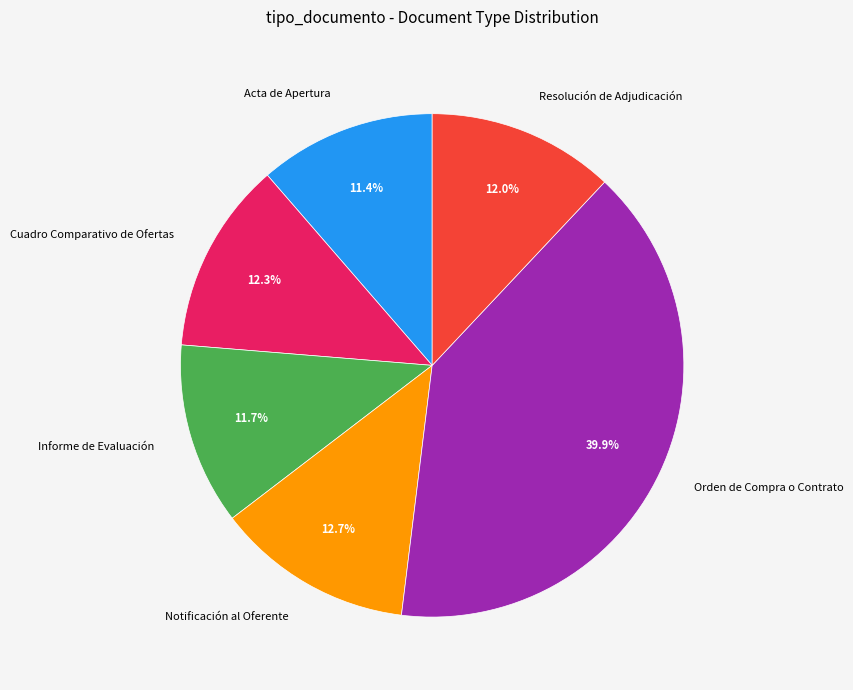

What is the total percentage of Orden de Compra o Contrato and Resolución de Adjudicación?

51.9%